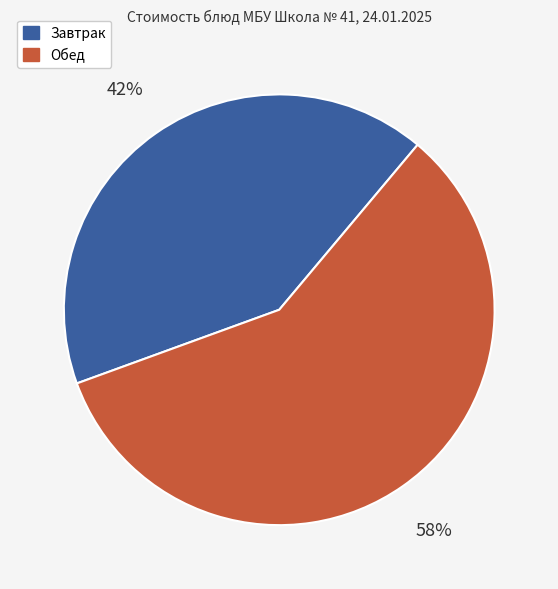

To the nearest percent, what portion does Завтрак represent?

42%